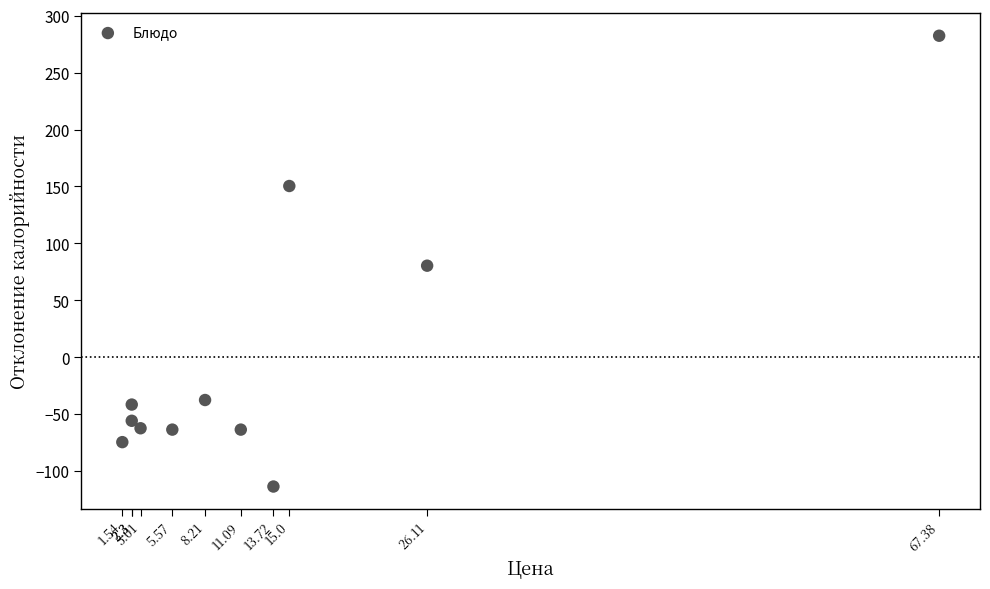

What is the range of Y values (max minus min)?

396.0